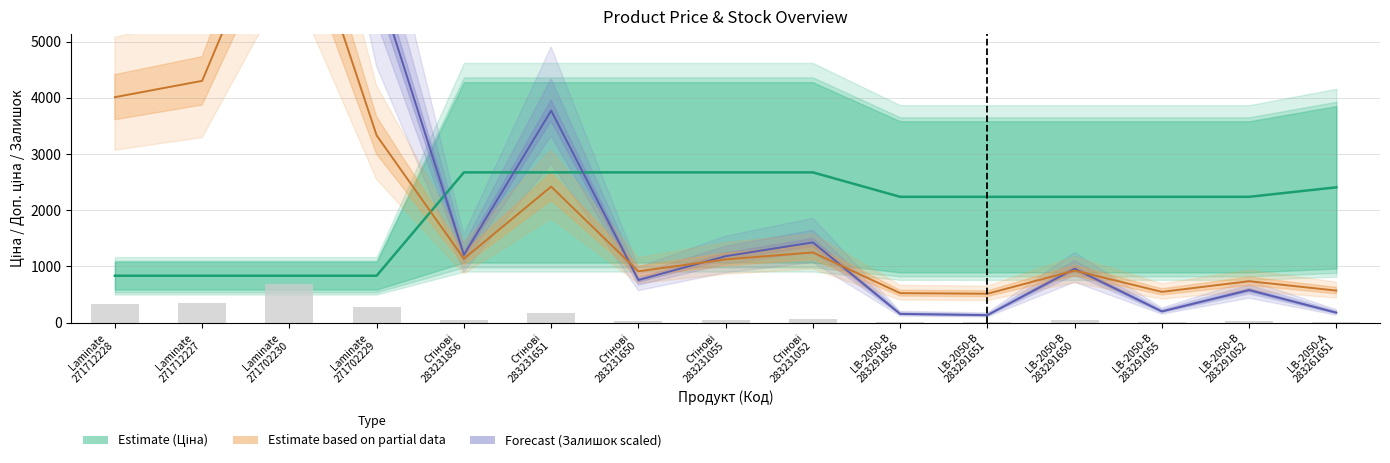

At which category does the chart reach its peak across all series?

Laminate
271702230